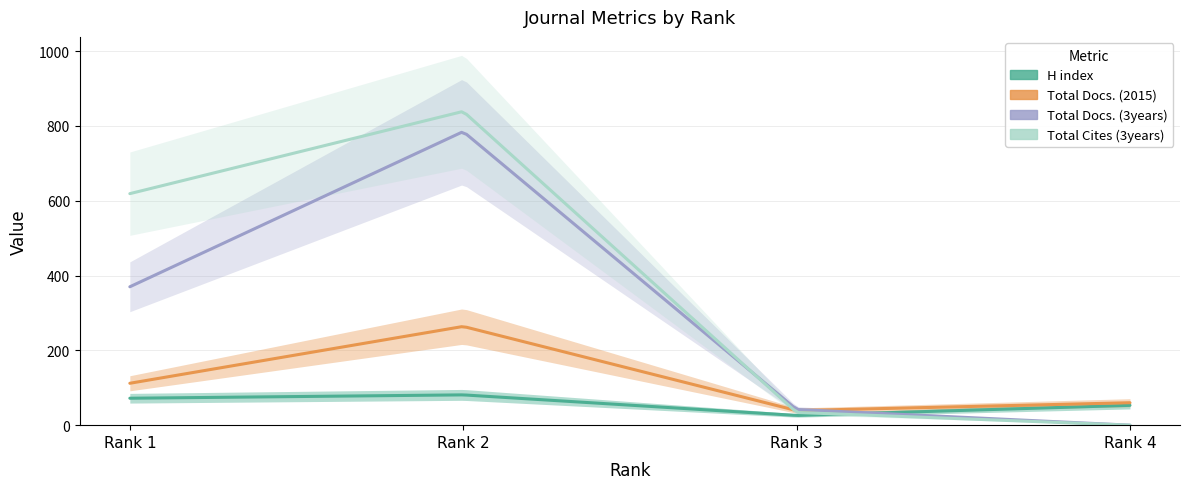

What is the difference between the second highest and minimum values in the Total Docs. (3years) series?

370